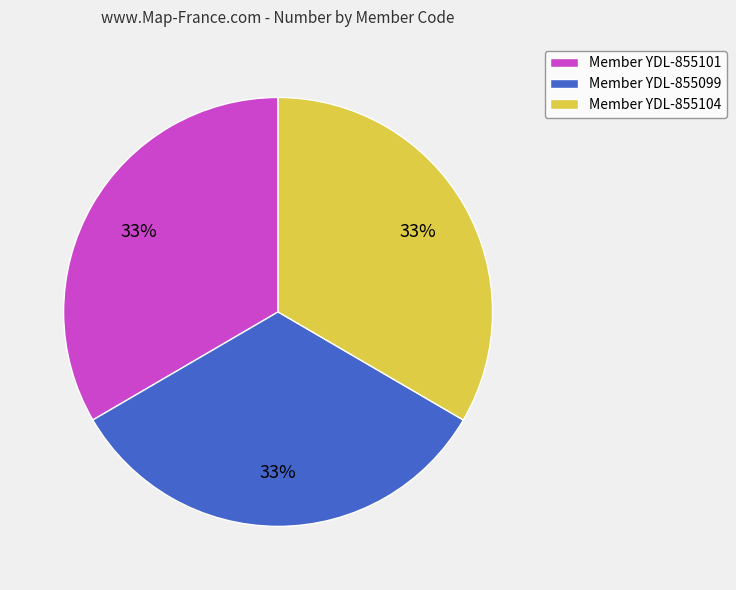

To the nearest percent, what is the average slice percentage?

33%